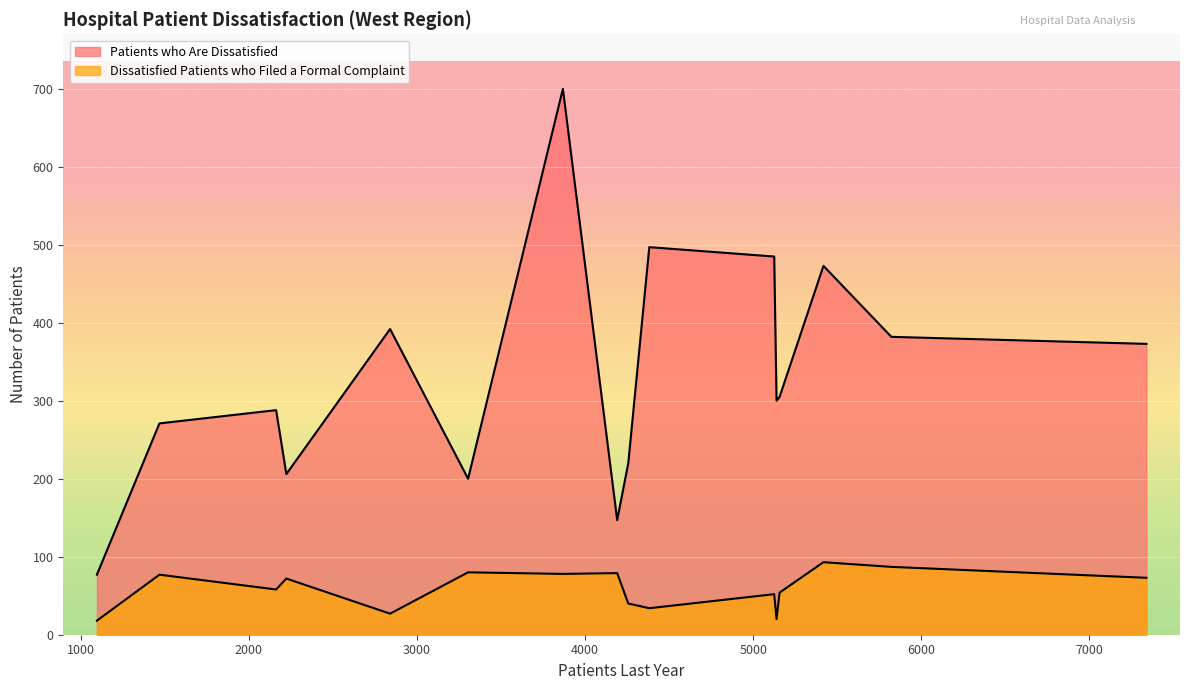

What are all the series names shown in the legend?

Patients who Are Dissatisfied, Dissatisfied Patients who Filed a Formal Complaint